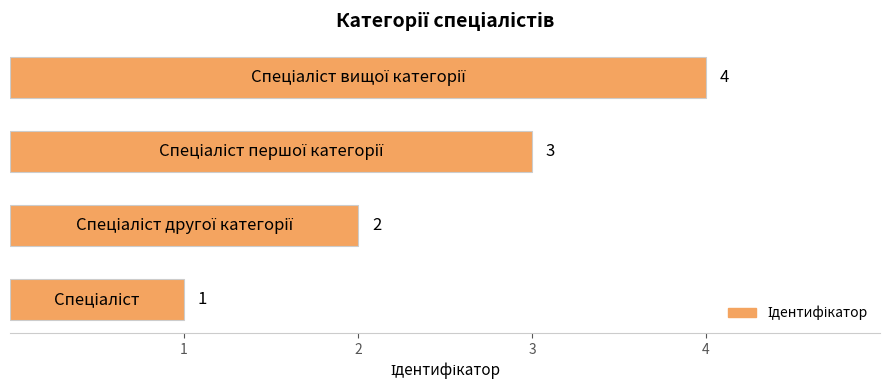

What is the difference between the maximum and minimum values?

3